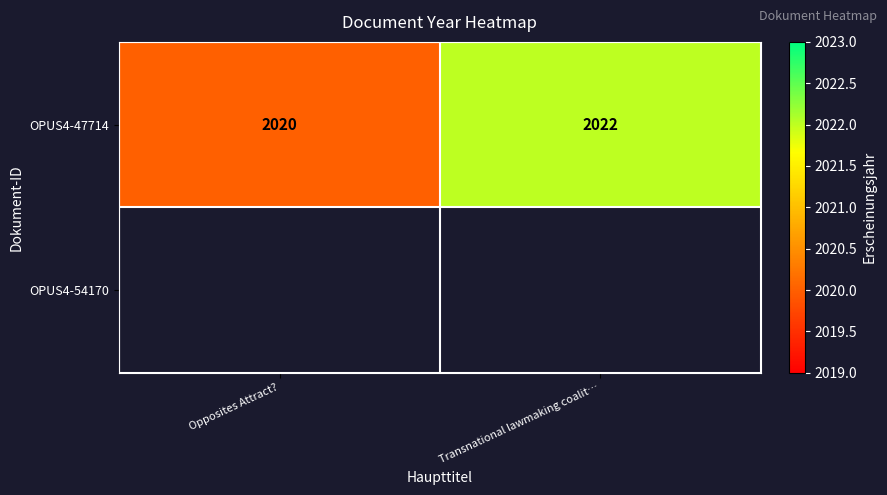

At which label is OPUS4-47714 closest to 2021?

Opposites Attract?